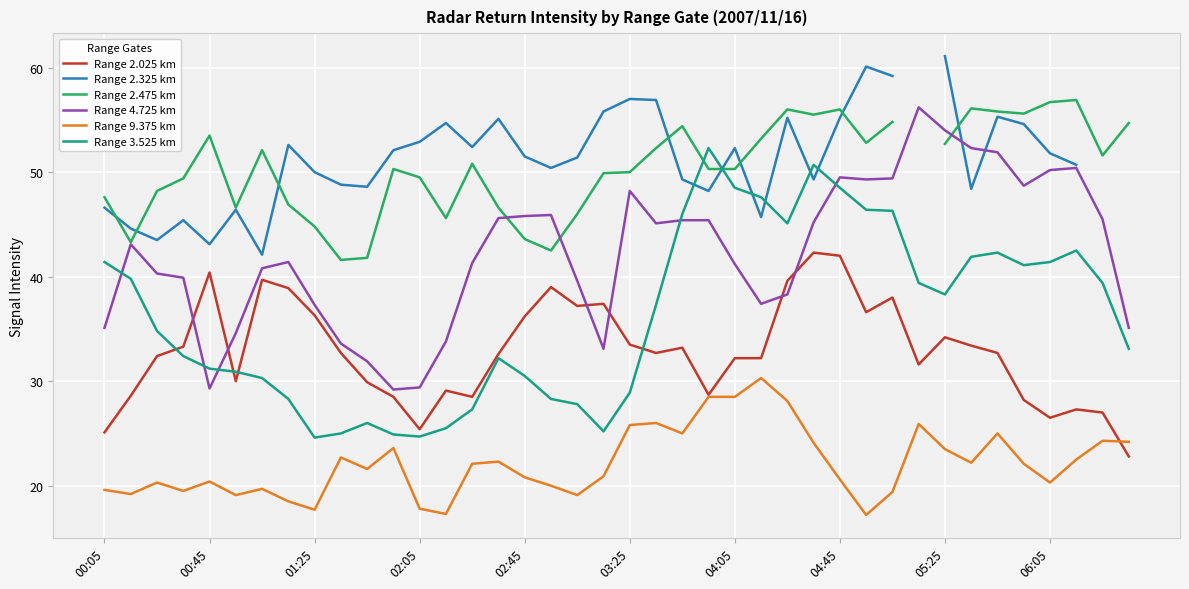

What is the average value of the Range 4.725 km series?

42.2